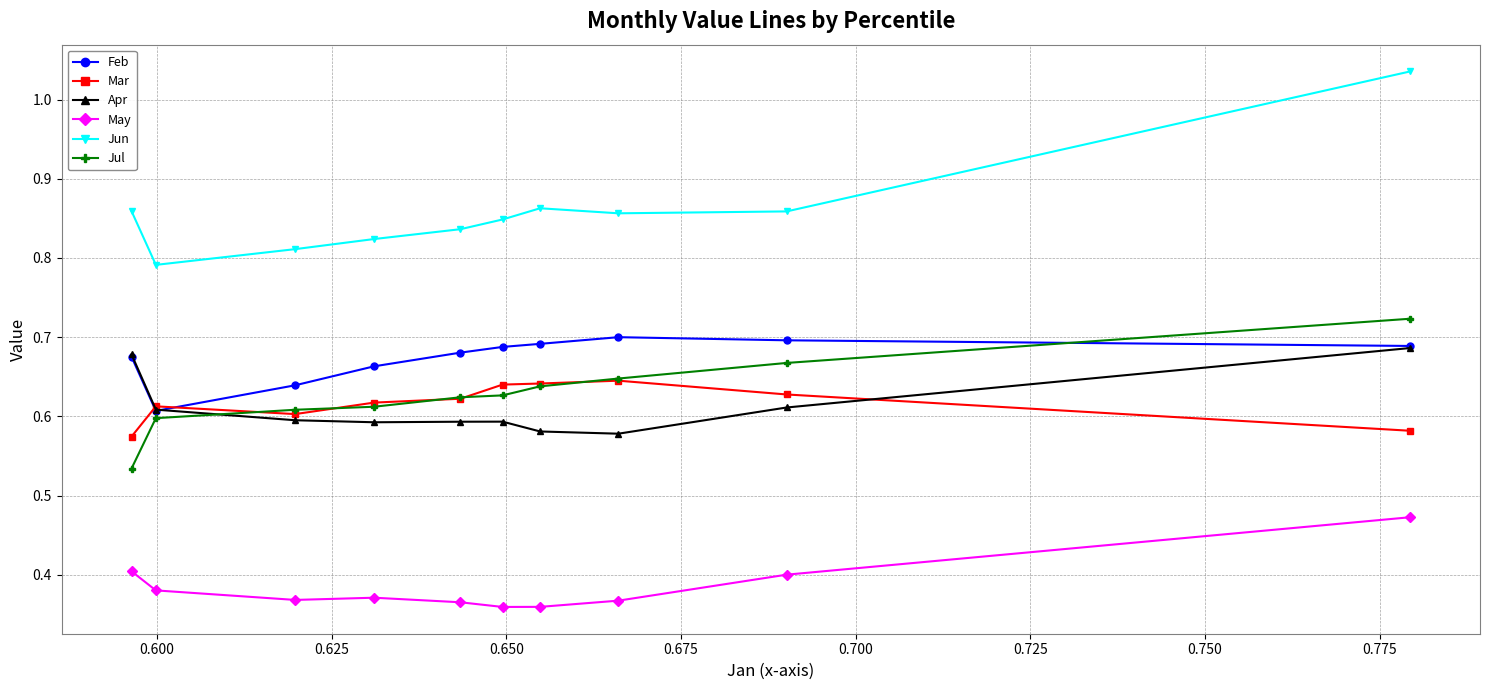

What is the difference between the maximum and minimum values in the Apr series?

0.1